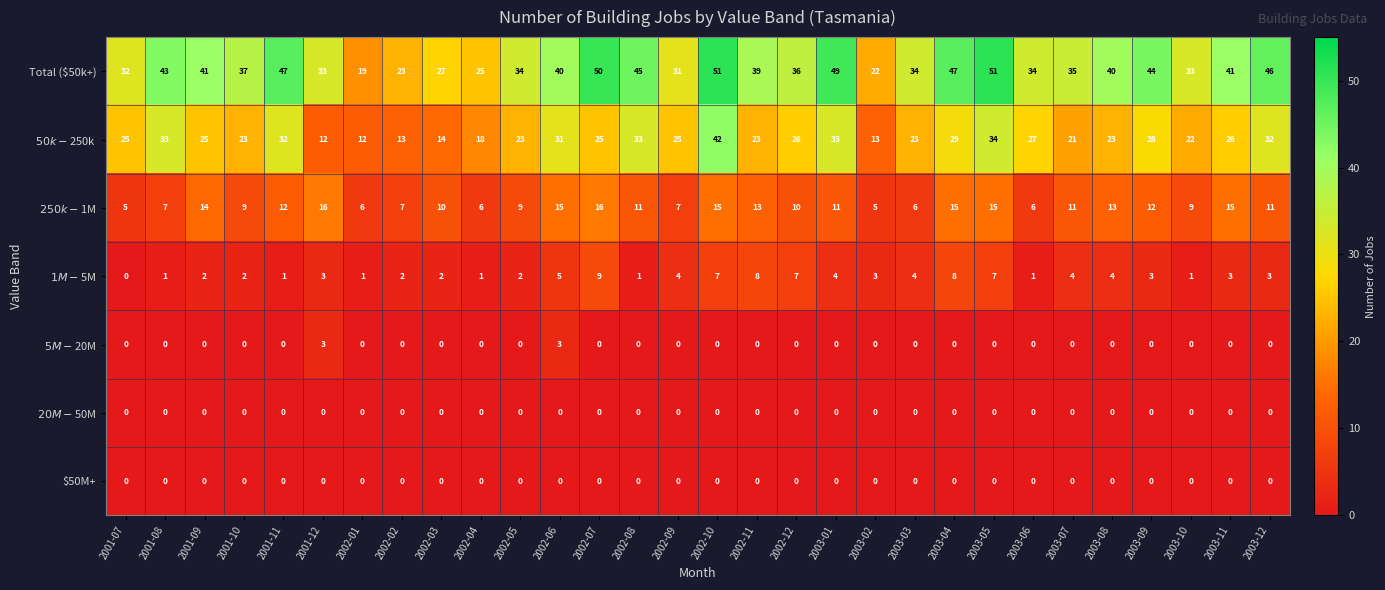

Which series has the largest total across all categories?

Total ($50k+)